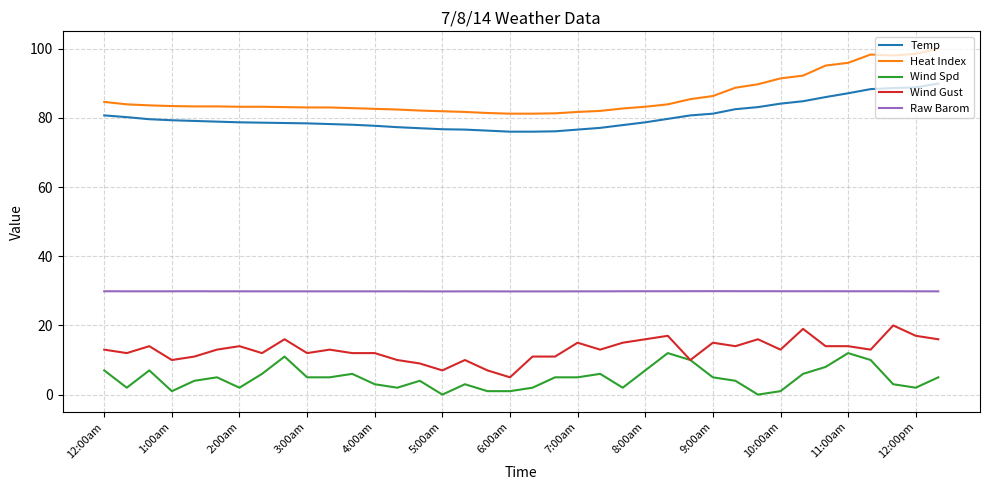

List the series in order of their peak value, lowest first.

Wind Spd, Wind Gust, Raw Barom, Temp, Heat Index